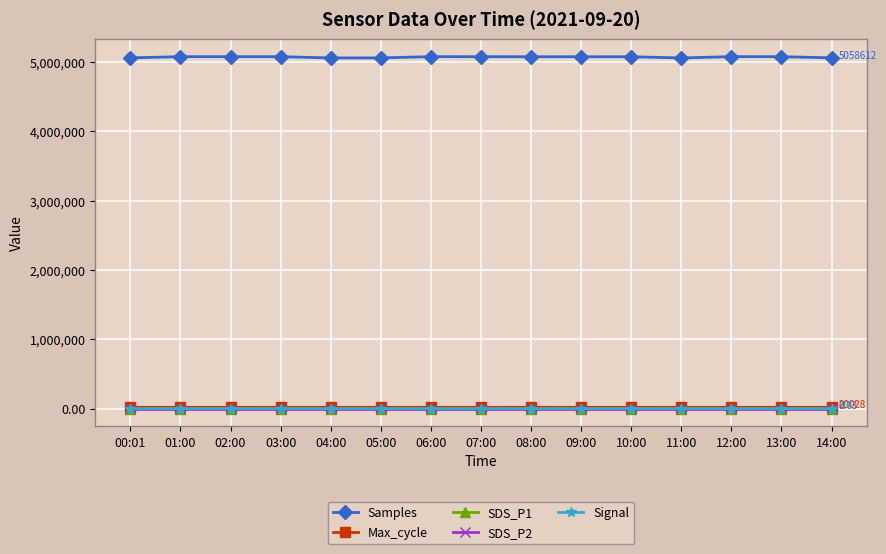

Read the Max_cycle value at 08:00.

20481.0